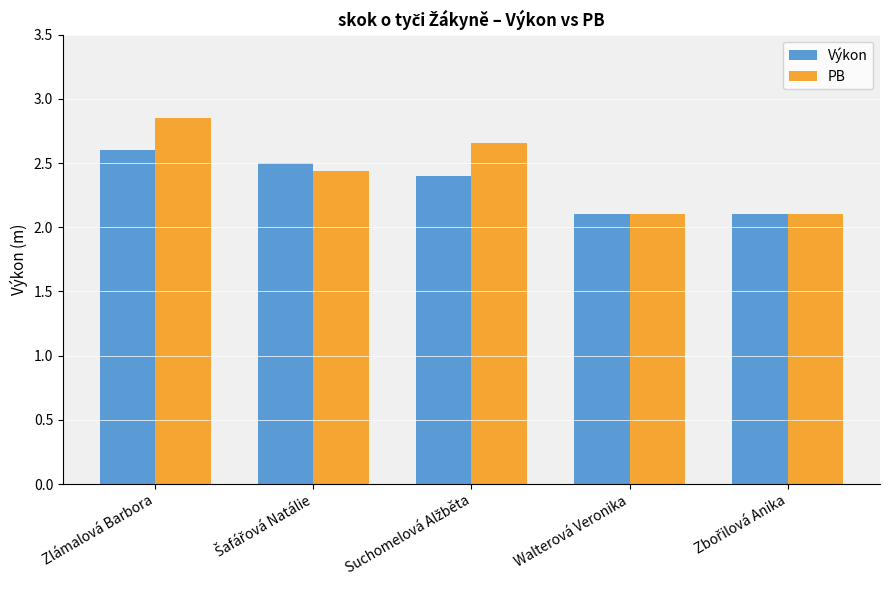

What is the sum of all Výkon values?

11.7